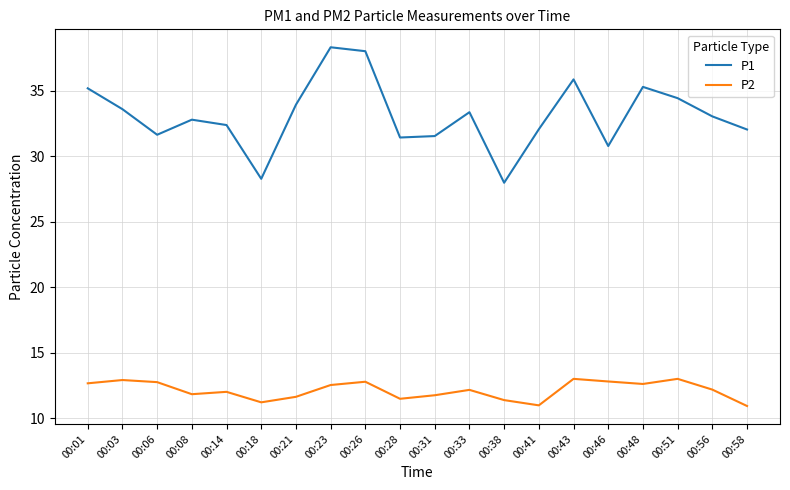

What is the minimum value for P1?

28.0